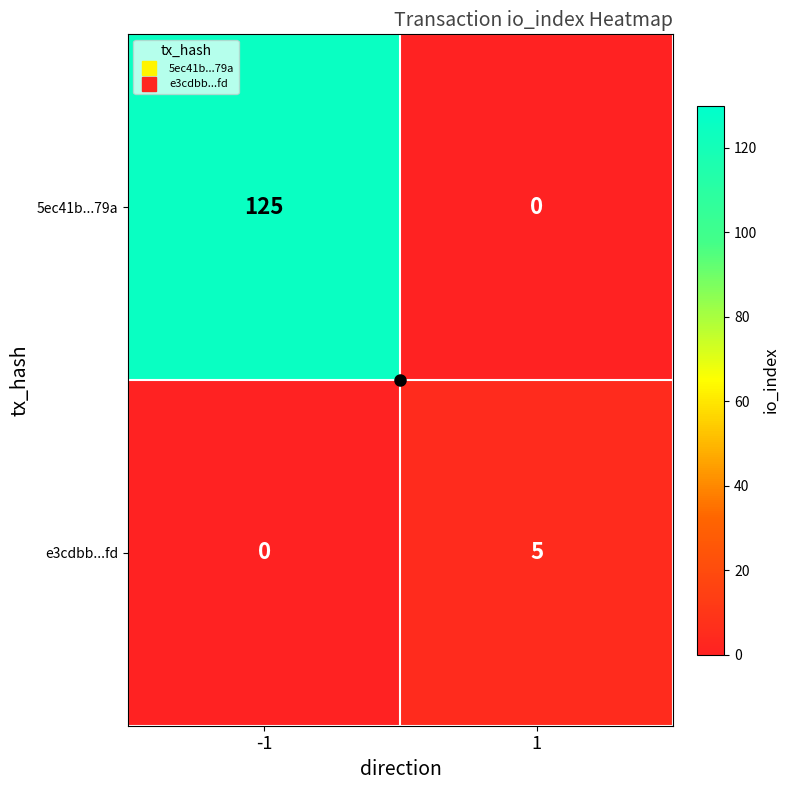

Rank the series at -1 from lowest to highest value.

e3cdbb...fd, 5ec41b...79a